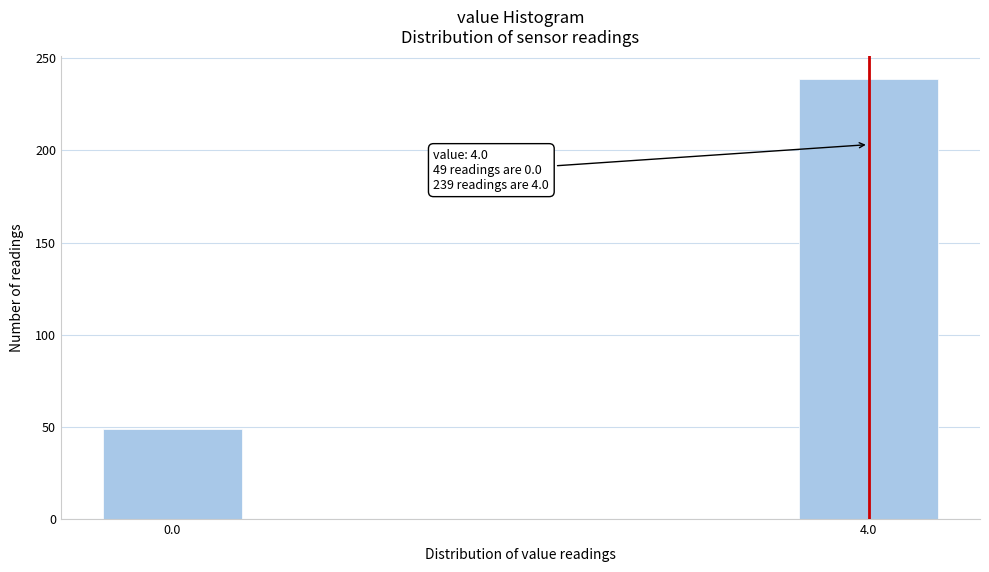

Reading left to right, what are all the values shown in this chart?

0.0=49	4.0=239